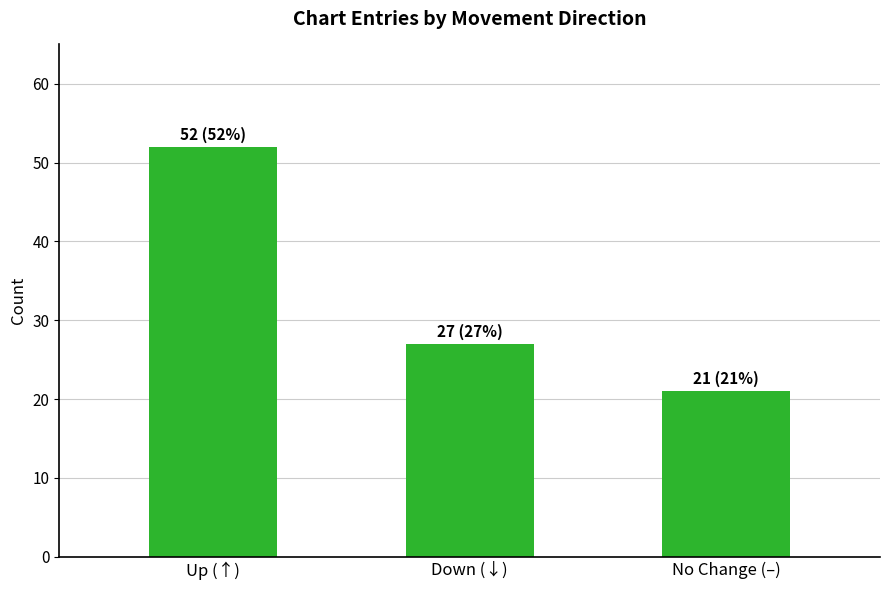

Are the bars horizontal?

No